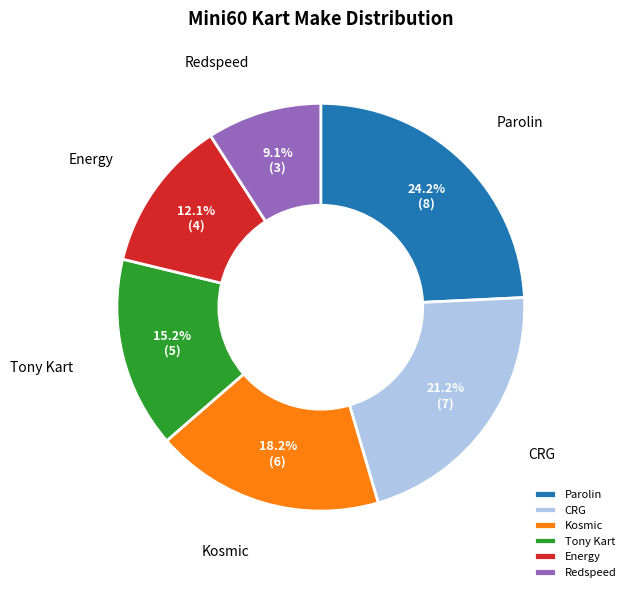

True or false: Kosmic accounts for 13% of the total.

False